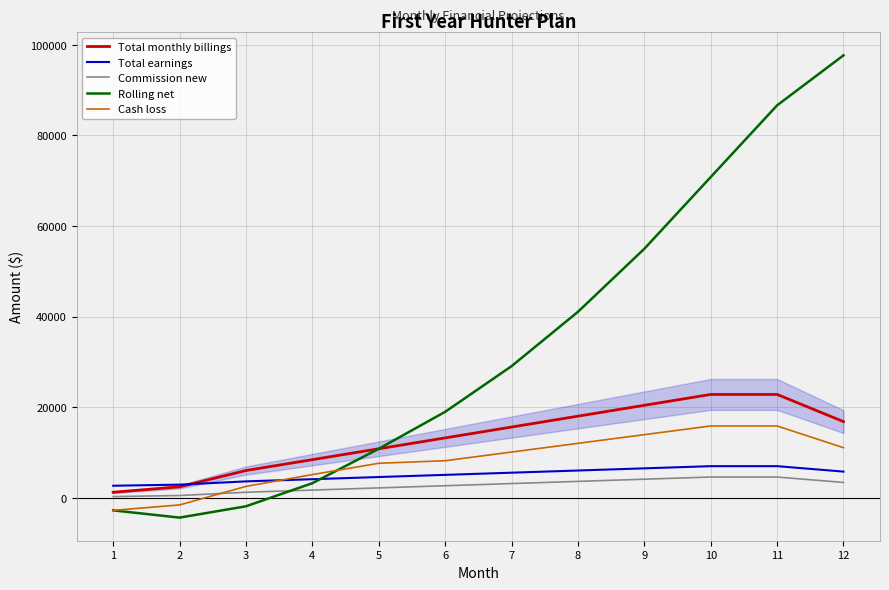

What is the maximum value shown in the chart?

97680